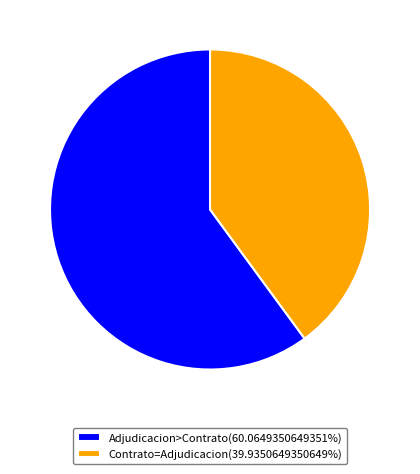

Approximately how many times larger is the value at Contrato=Adjudicacion(39.9350649350649%) compared to Adjudicacion>Contrato(60.0649350649351%)?

0.7